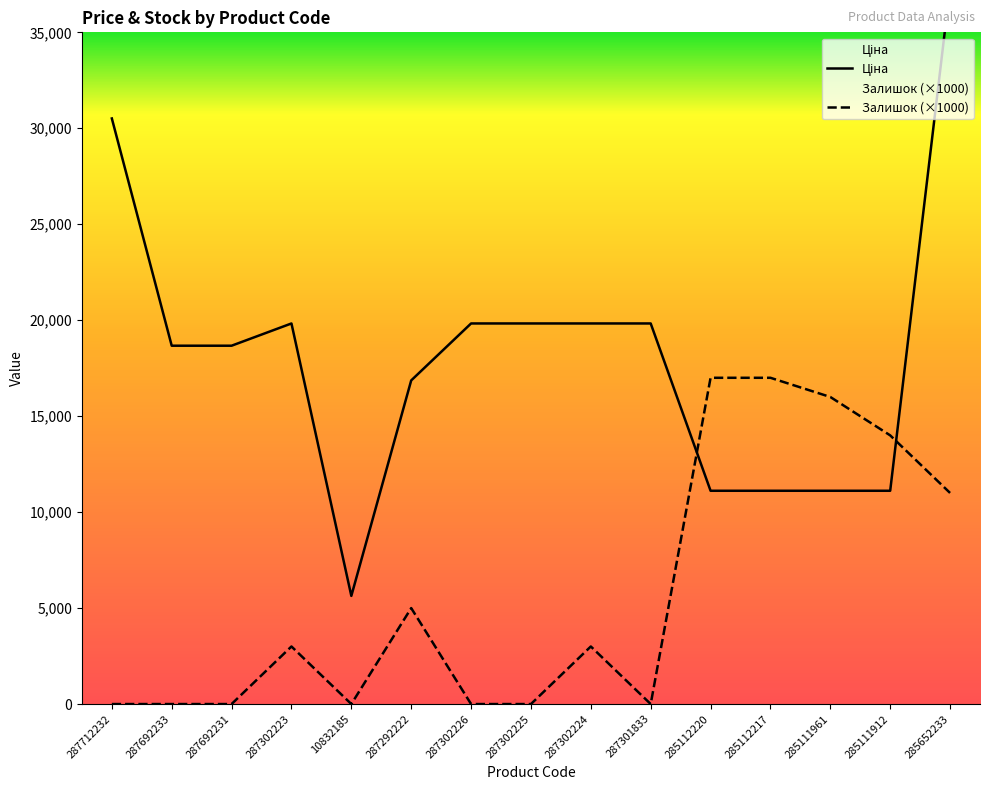

Is the value of Залишок (×1000) at 285112217 greater than the value of Ціна at 287692233?

No